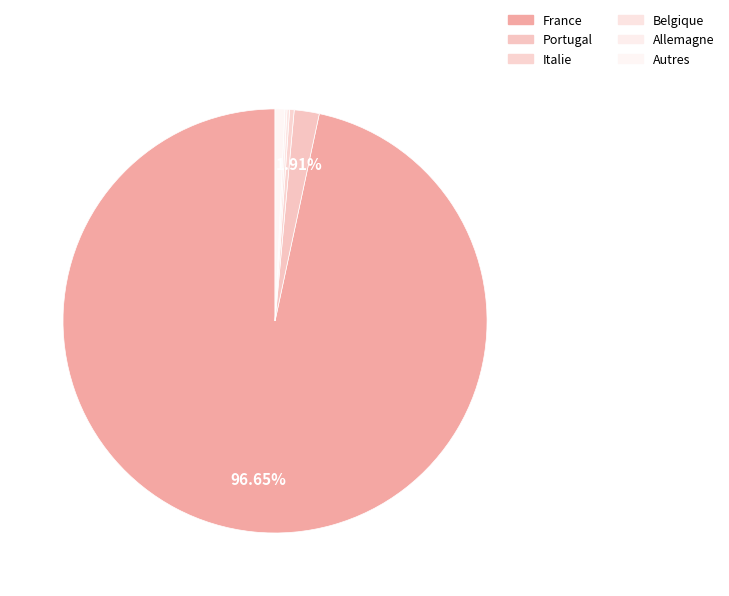

Does Belgique represent more than half of the total?

No